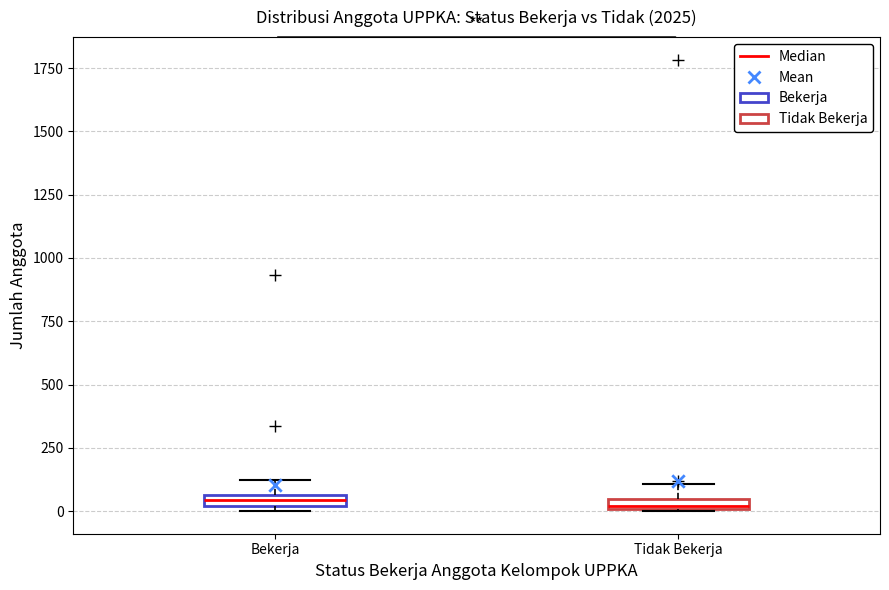

Where does the upper whisker of the box for Bekerja end on the y-axis? The values are not printed on the chart, so give them approximately, as read against the axis.

100